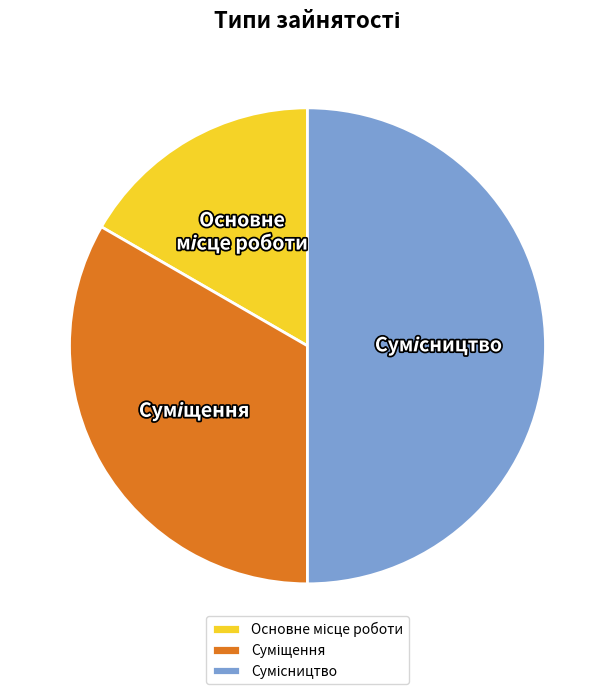

What percentage is the Сумісництво slice, to the nearest percent?

50%